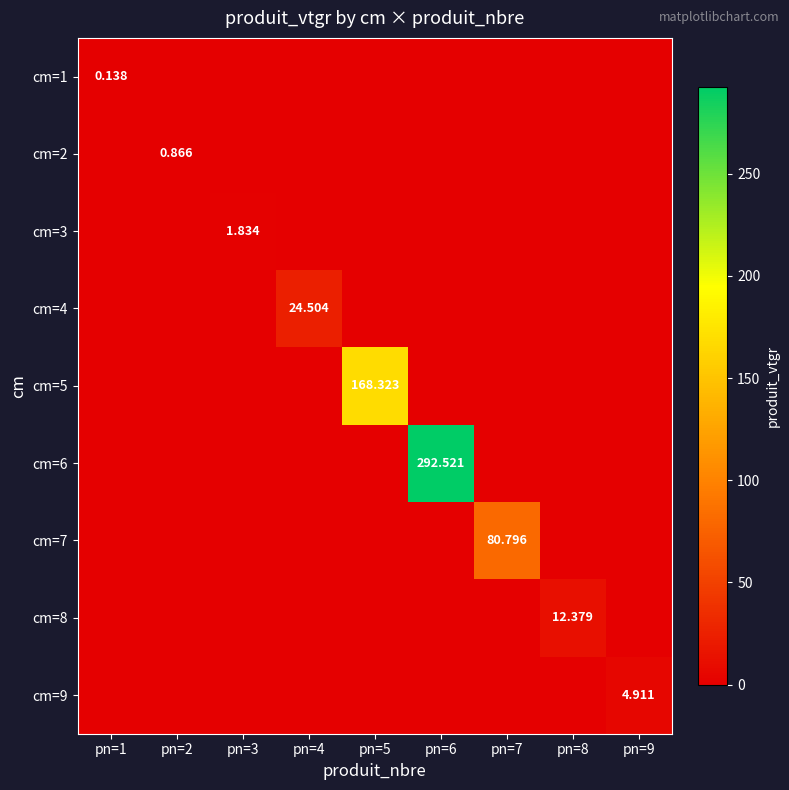

How many distinct data groups are displayed?

9